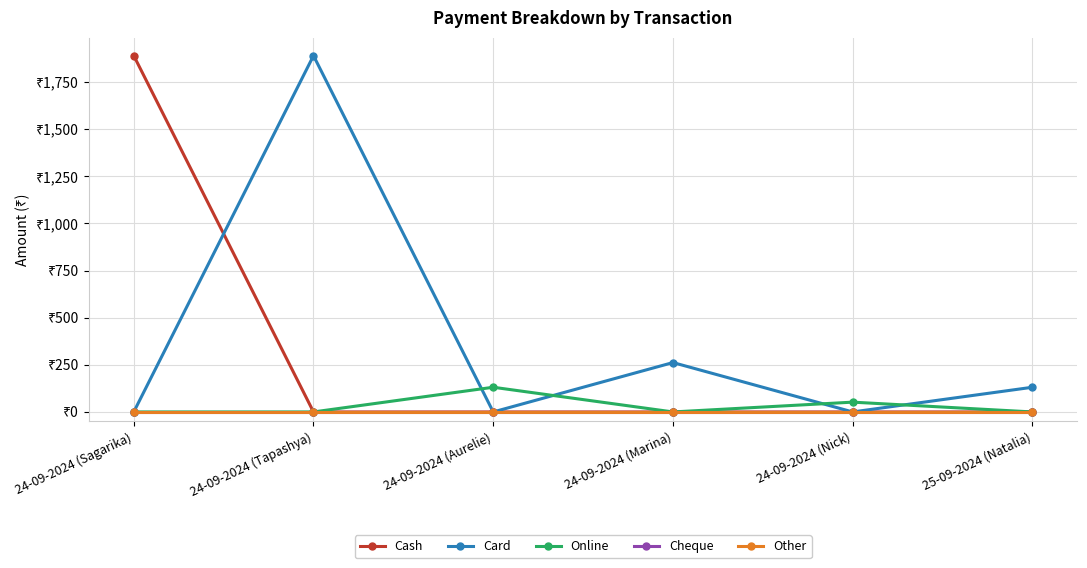

Is this an area chart (filled region under the line)?

No